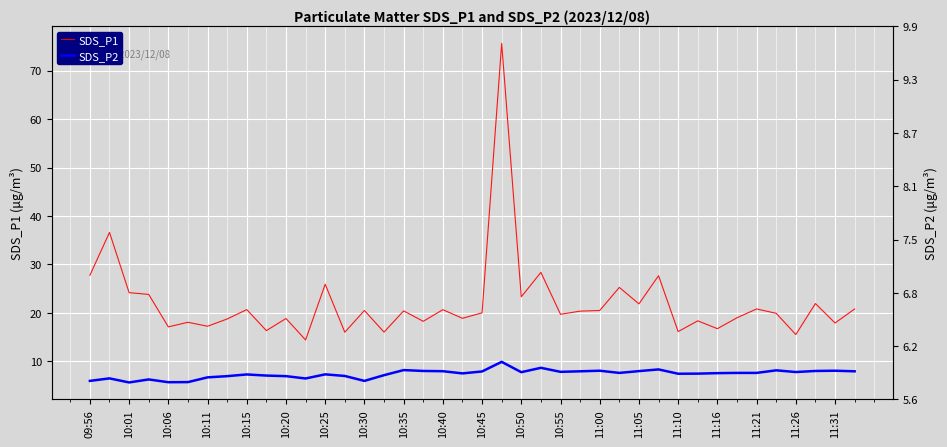

Which category has the highest value in the SDS_P1 series?

21